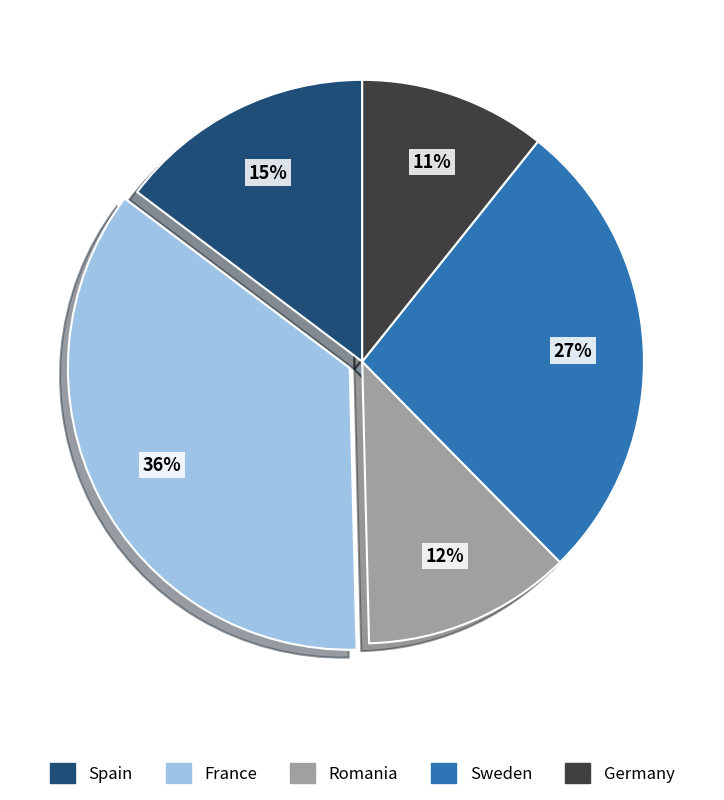

To the nearest percent, what is the combined percentage of Spain and Romania?

27%